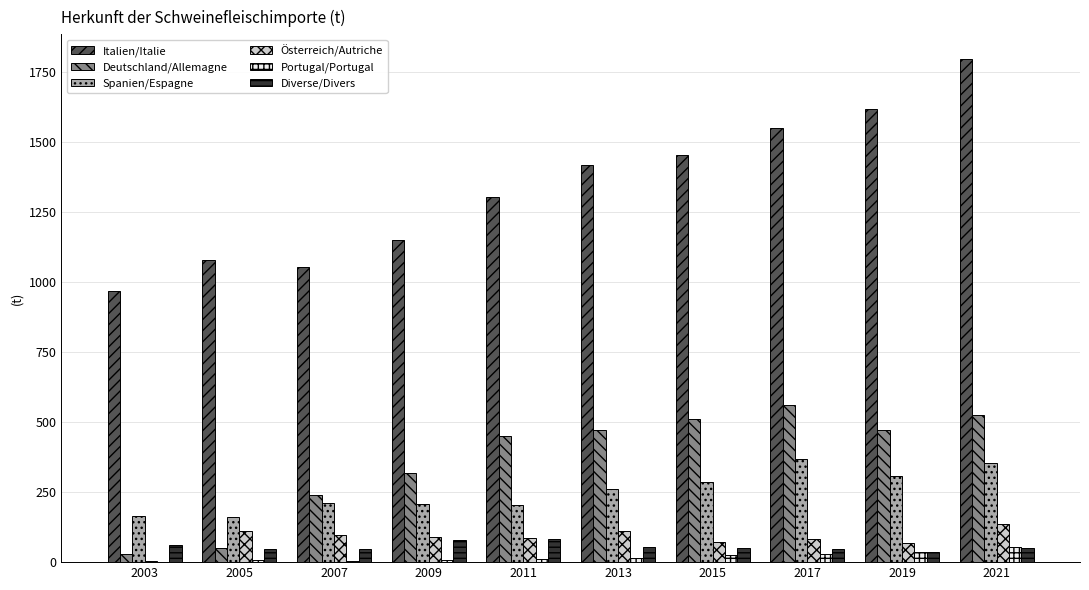

Which label corresponds to the largest value in the chart?

2021